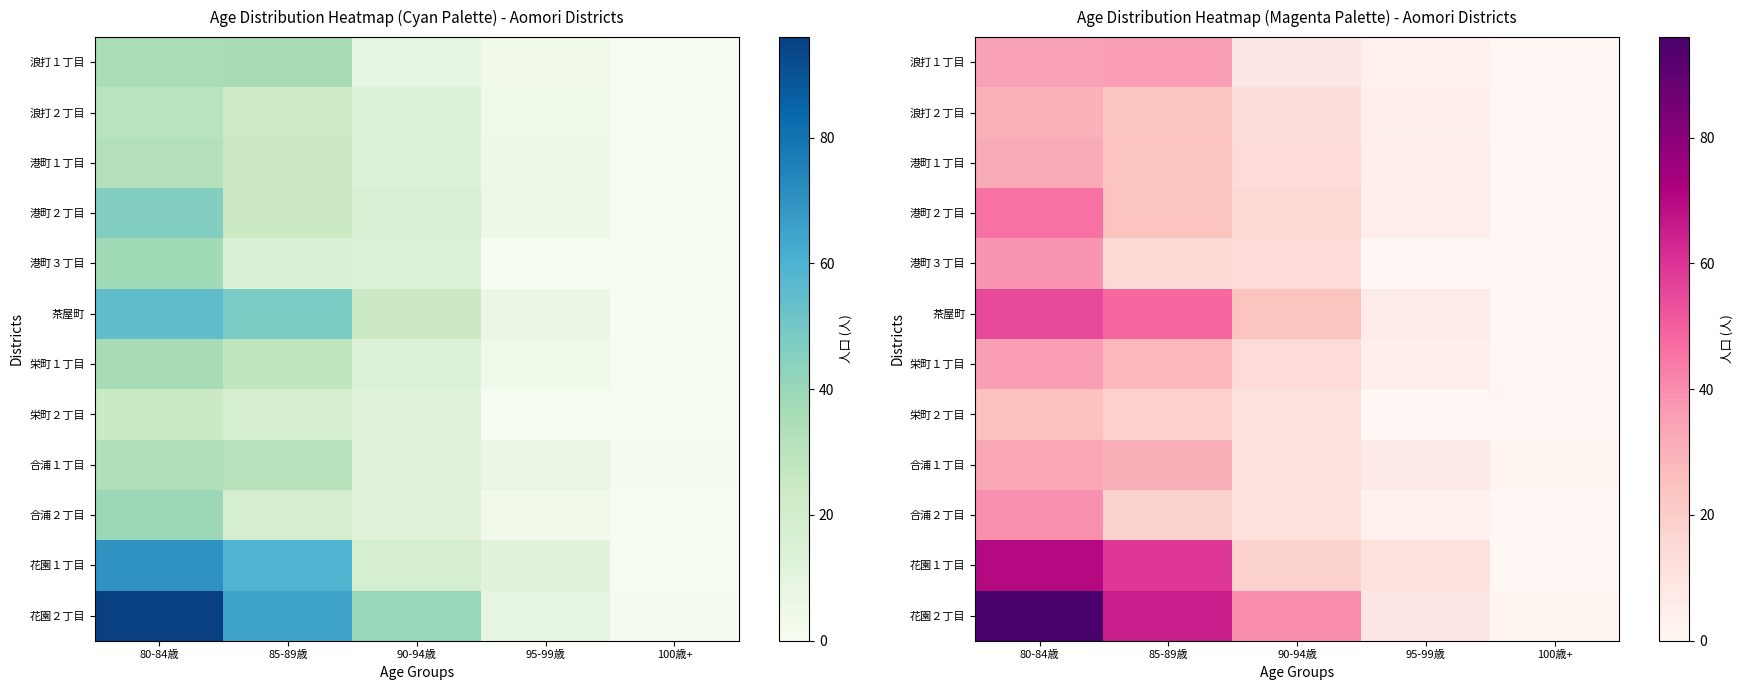

Between 95-99歳 and 100歳+, which is larger?

95-99歳